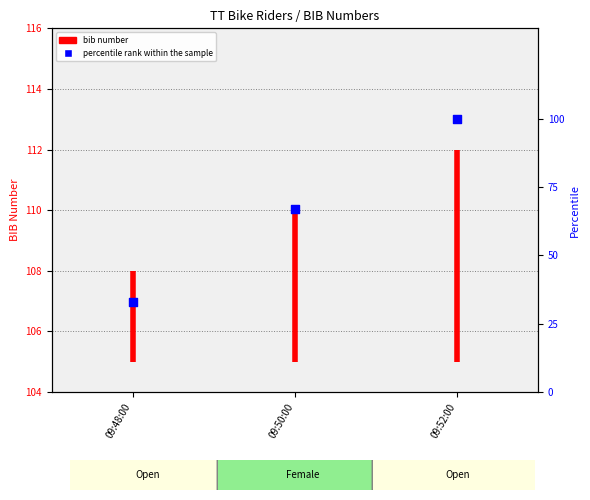

Approximately how many times larger is the value at 09:48:00 compared to 09:50:00?

0.5